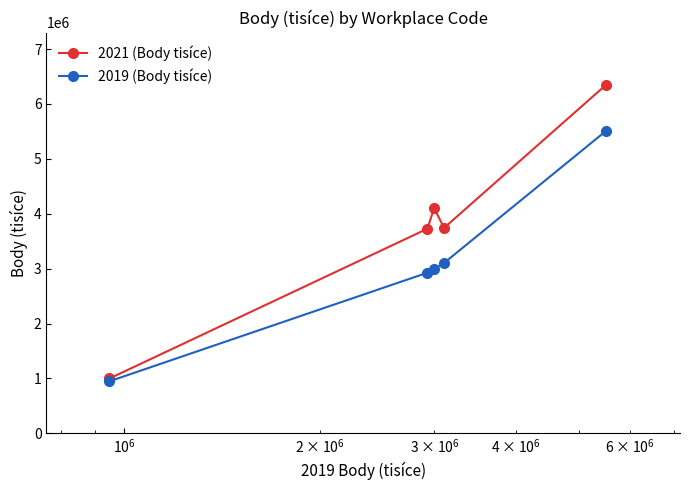

What is the greatest value displayed?

6346177.8